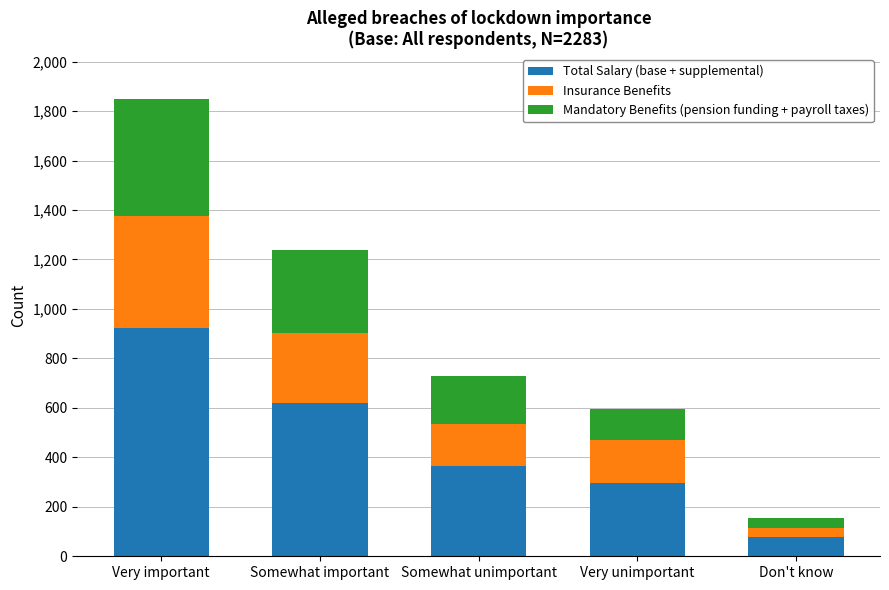

True or false: Total Salary (base + supplemental) has a value of 365 at Somewhat unimportant.

True